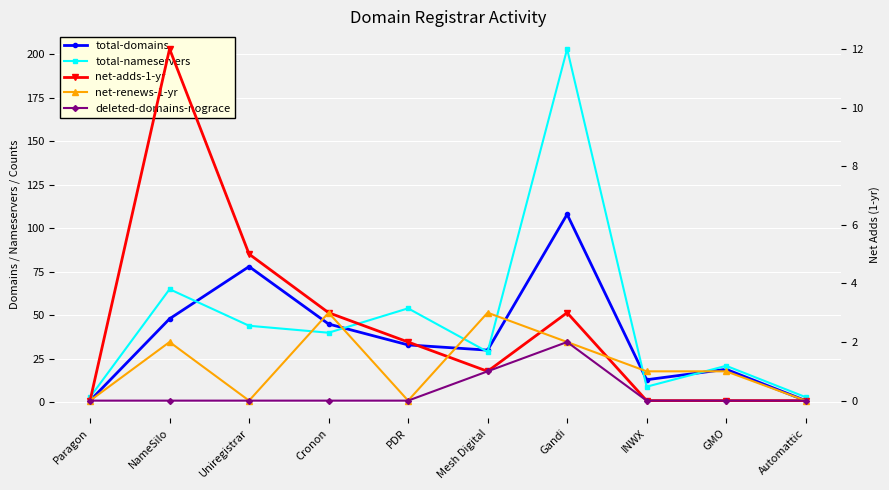

At which category is the sum across all series the highest?

Gandi